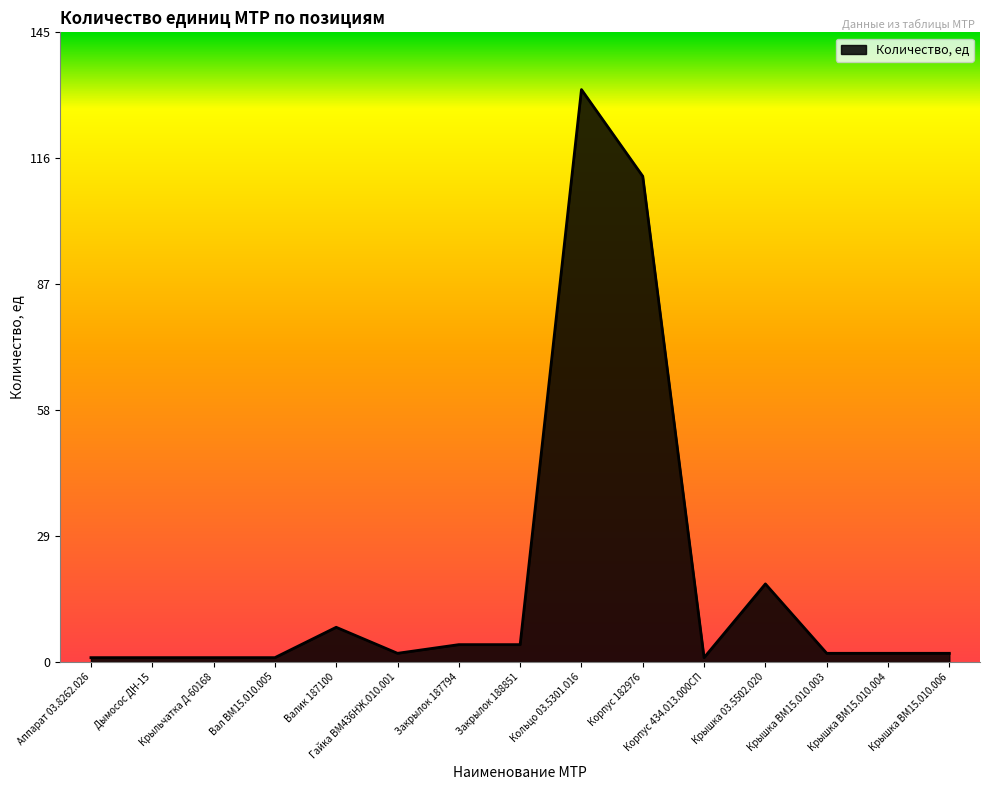

What is the maximum value shown in the chart?

132